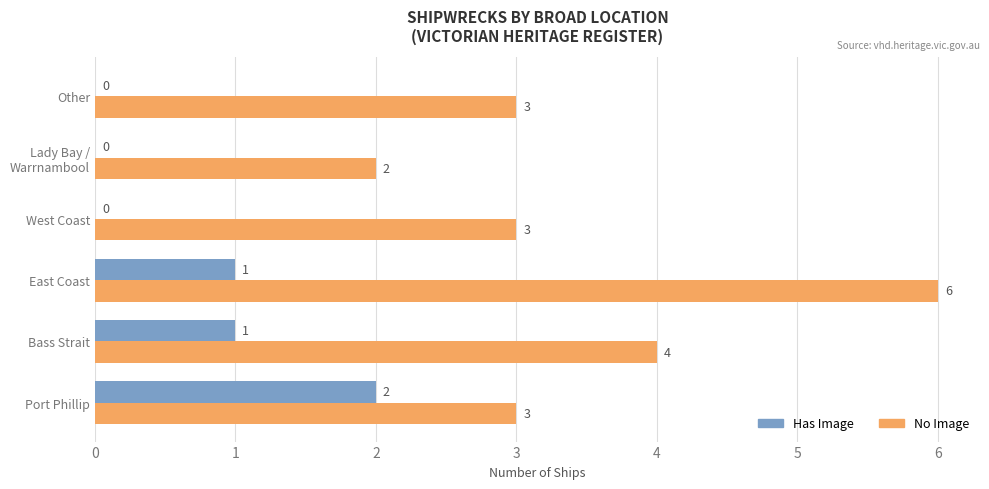

Is it true that No Image equals 5 at Other?

False